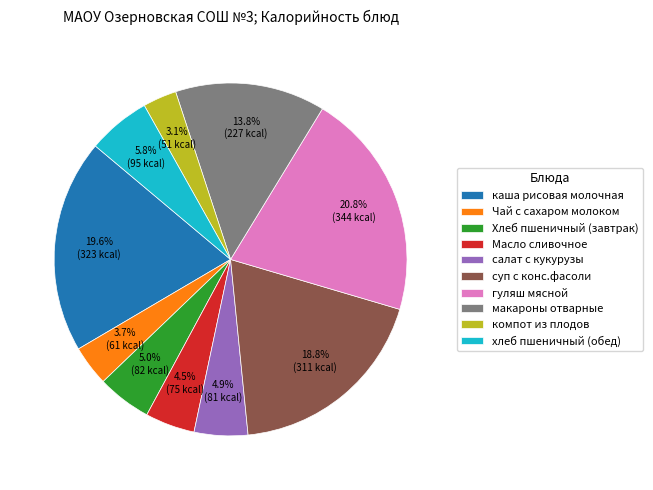

To the nearest percent, what is the difference between the компот из плодов and хлеб пшеничный (обед) slice percentages?

3%